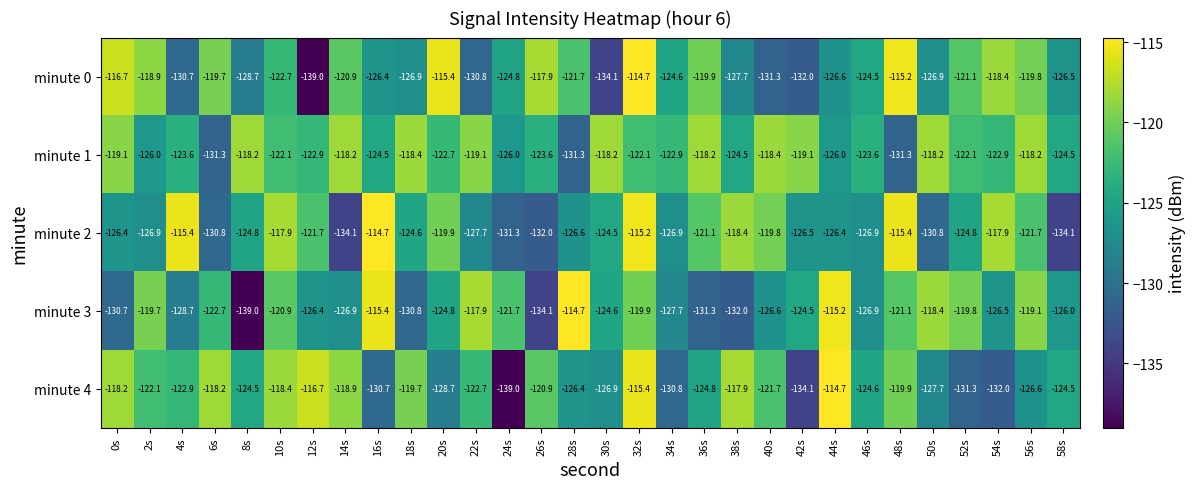

Which series changed the most between 20s and 22s?

minute 0